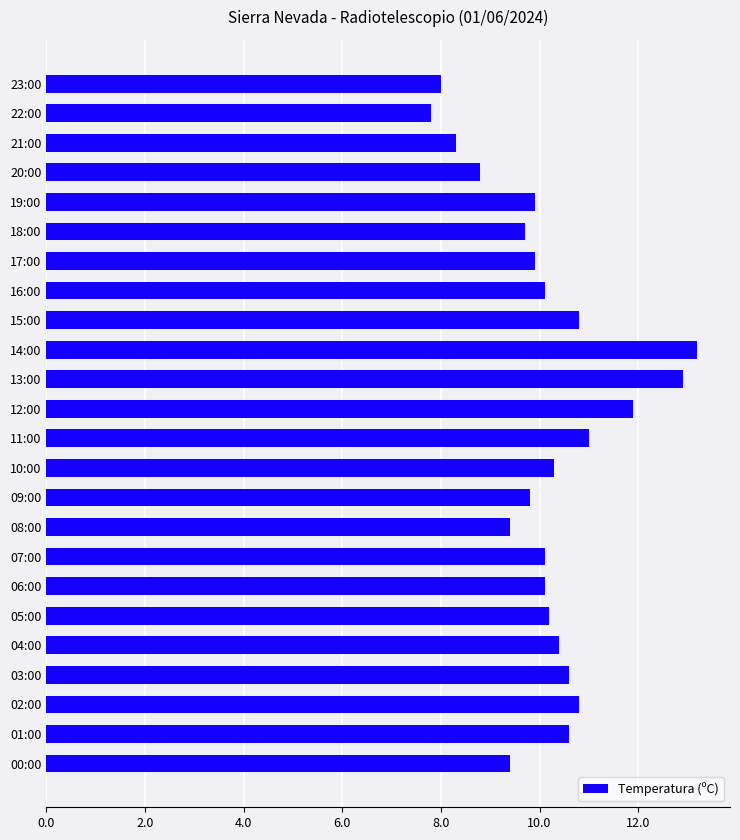

Reading bottom to top, transcribe all the data shown in this chart.

9.4	10.6	10.8	10.6	10.4	10.2	10.1	10.1	9.4	9.8	10.3	11.0	11.9	12.9	13.2	10.8	10.1	9.9	9.7	9.9	8.8	8.3	7.8	8.0